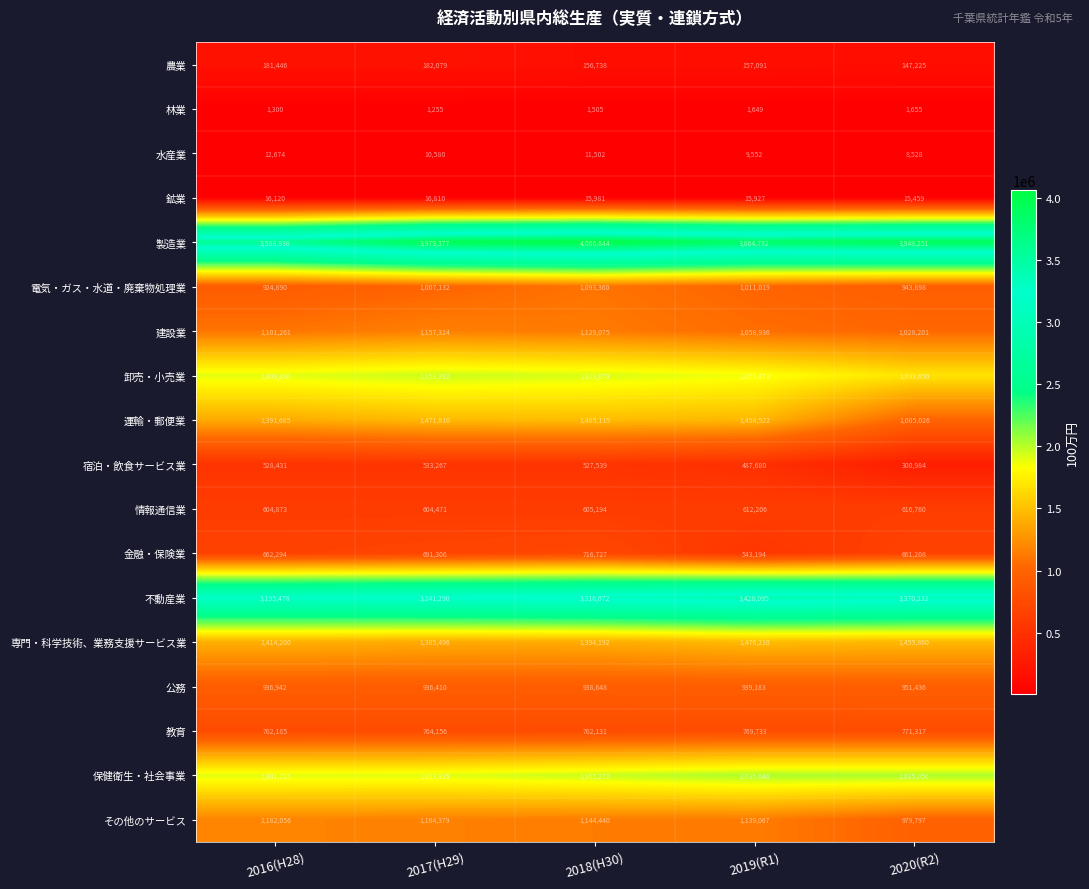

True or false: 保健衛生・社会事業 has a value of 1907335 at 2017(H29).

True